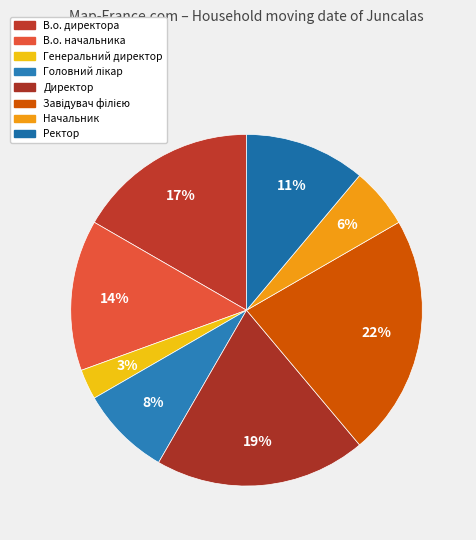

Which category has the biggest portion of the pie?

Завідувач філією